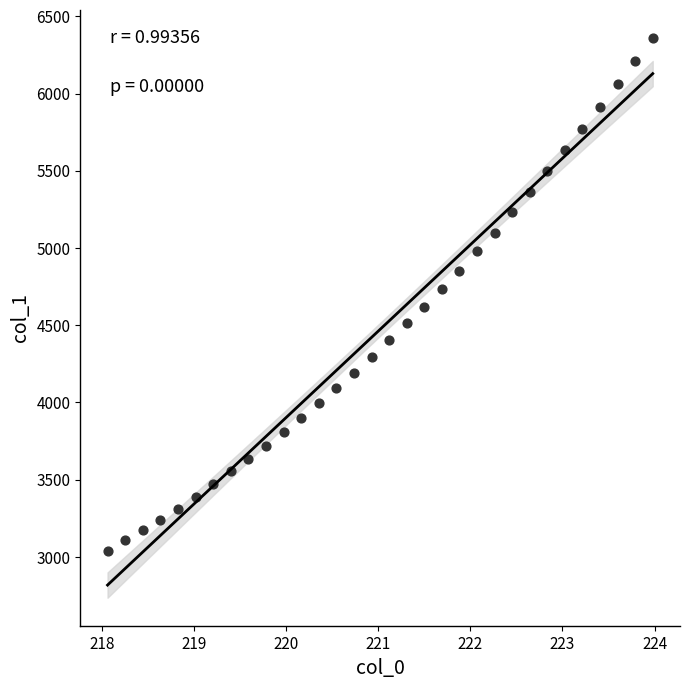

What is the range of X values (max minus min)?

5.9